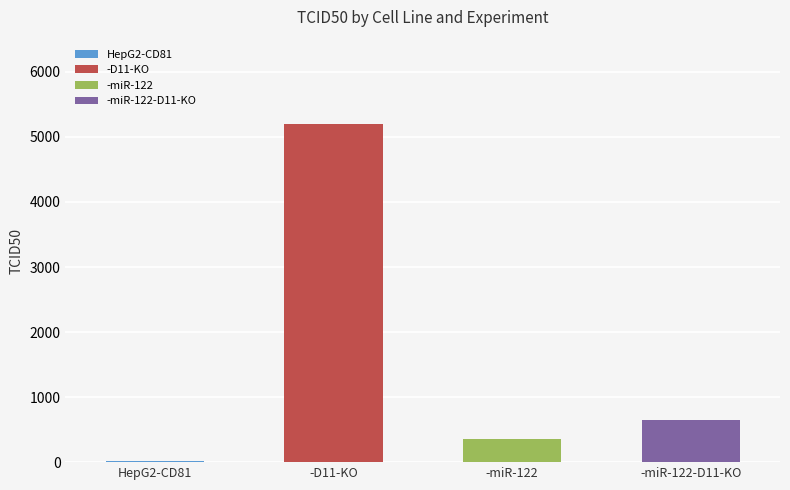

Which series has the largest range (max minus min)?

-D11-KO